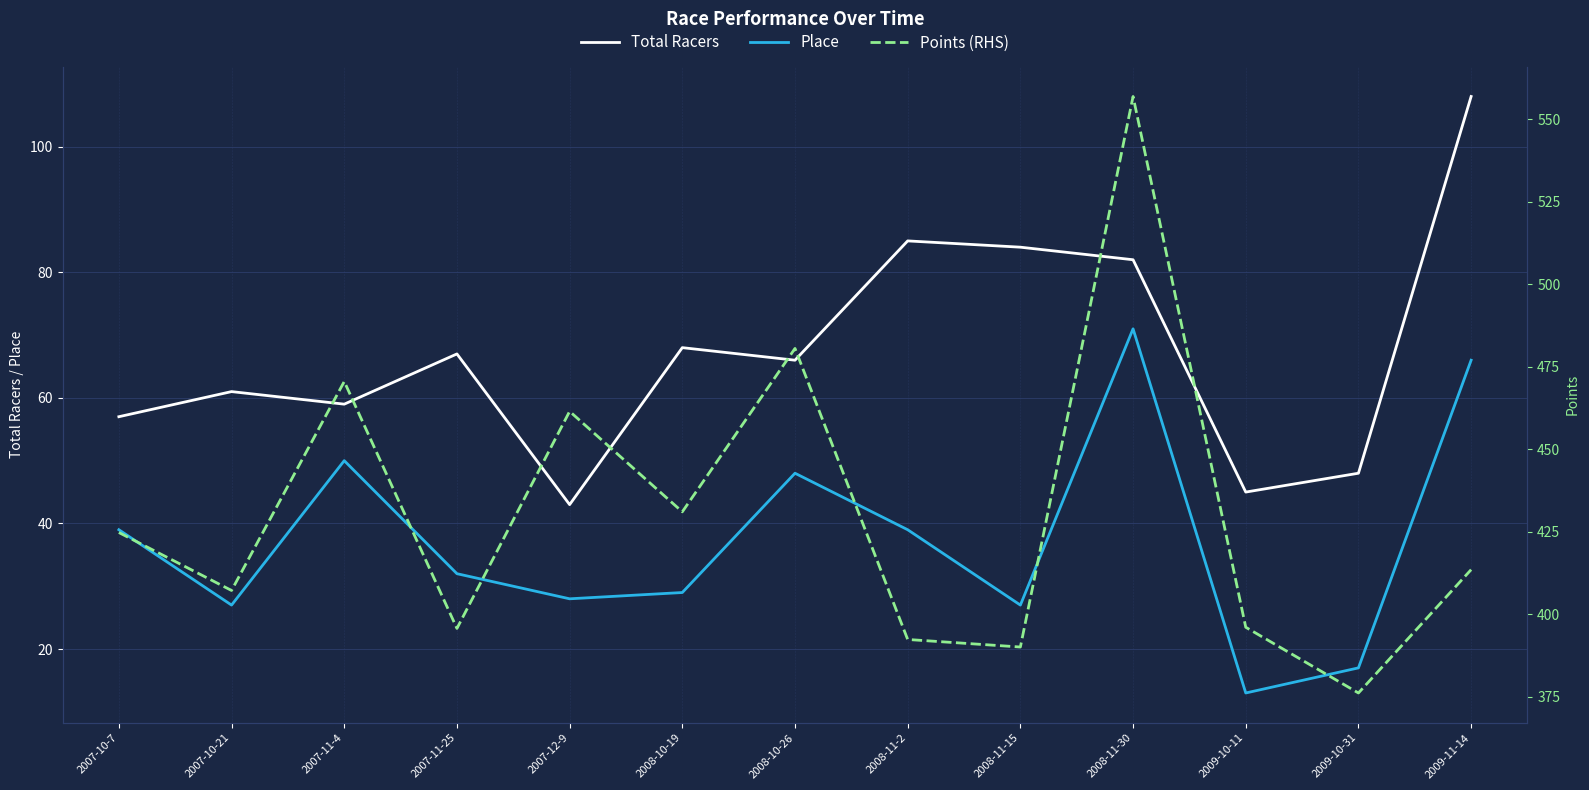

At which label does Points (RHS) first exceed 413?

2007-10-7